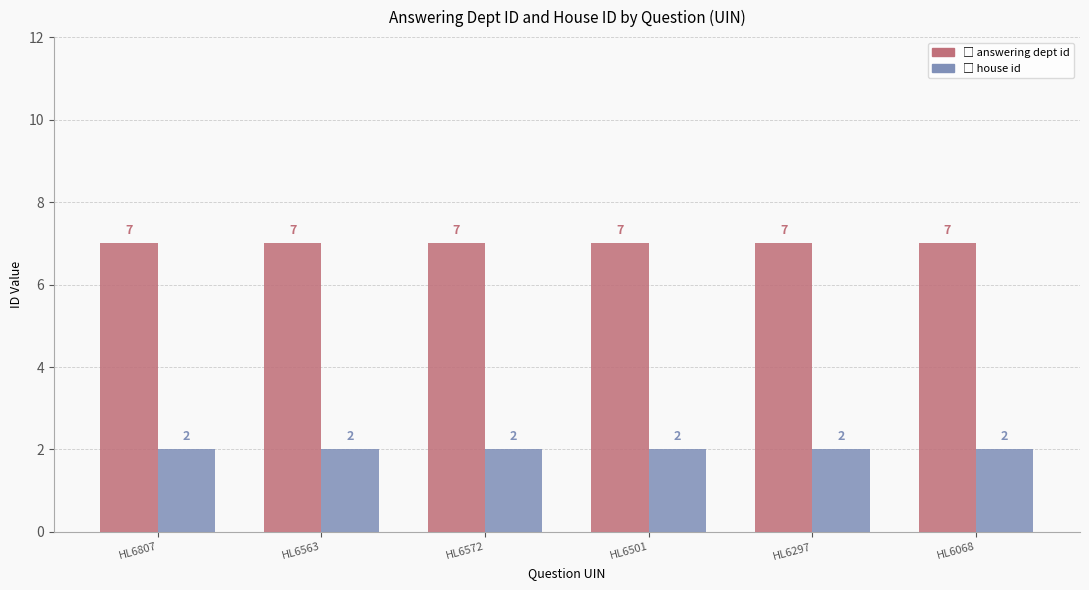

What is the spread (max minus min) of values at HL6501?

5